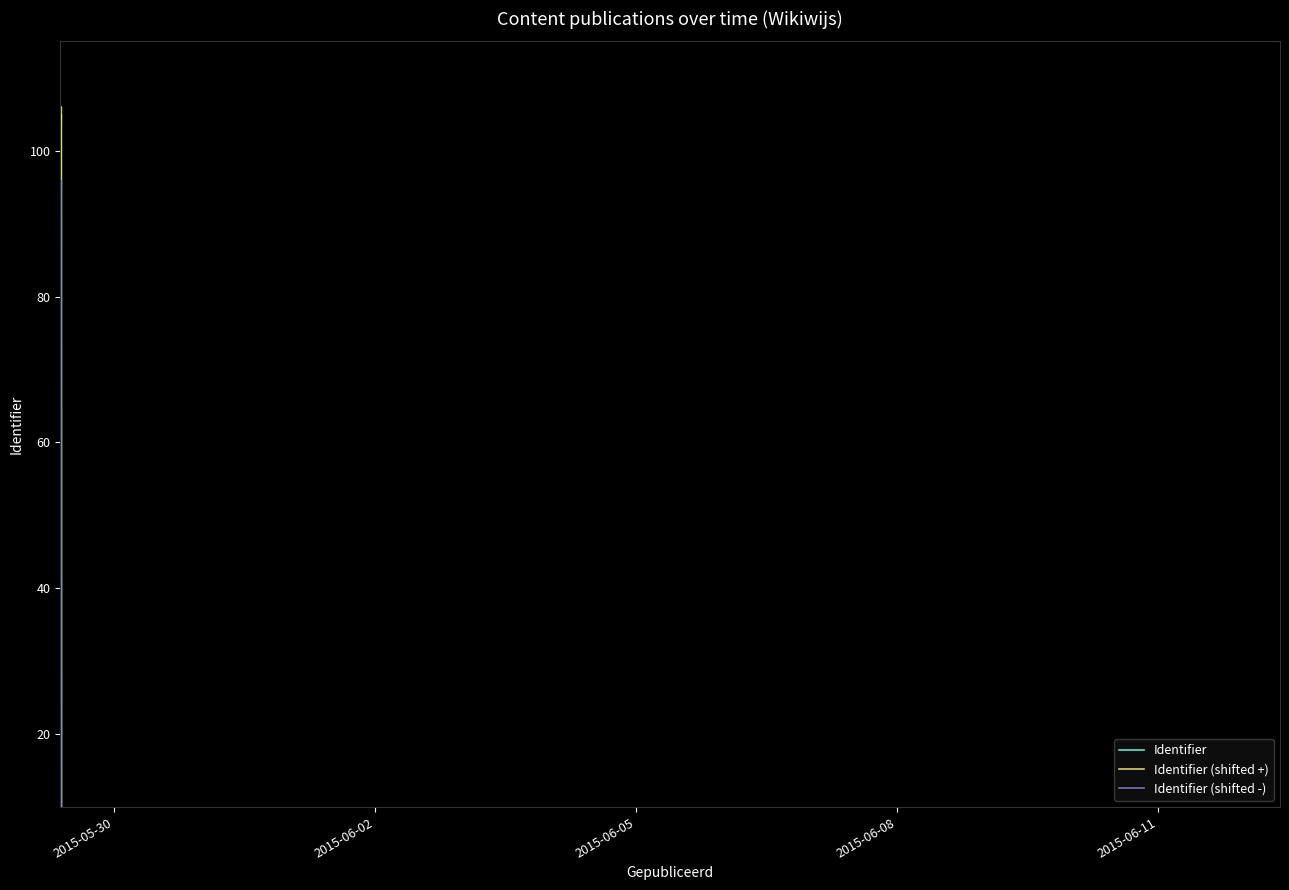

True or false: Identifier (shifted +) has more than 0 interior local peaks.

True